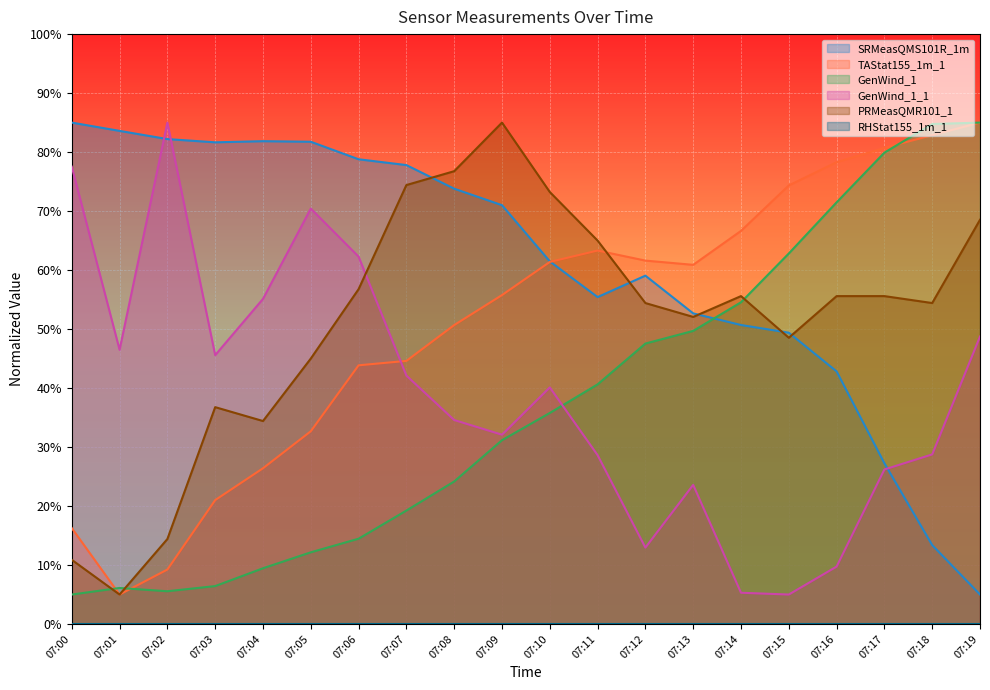

Which category has the lowest value in the TAStat155_1m_1 series?

07:01